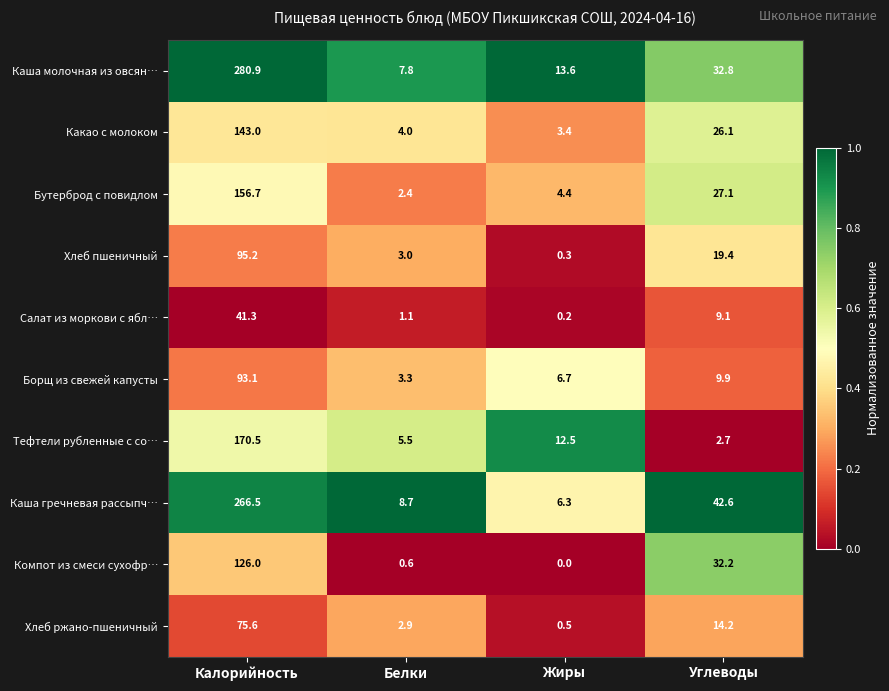

Which series has the largest total across all categories?

Каша молочная из овсян…